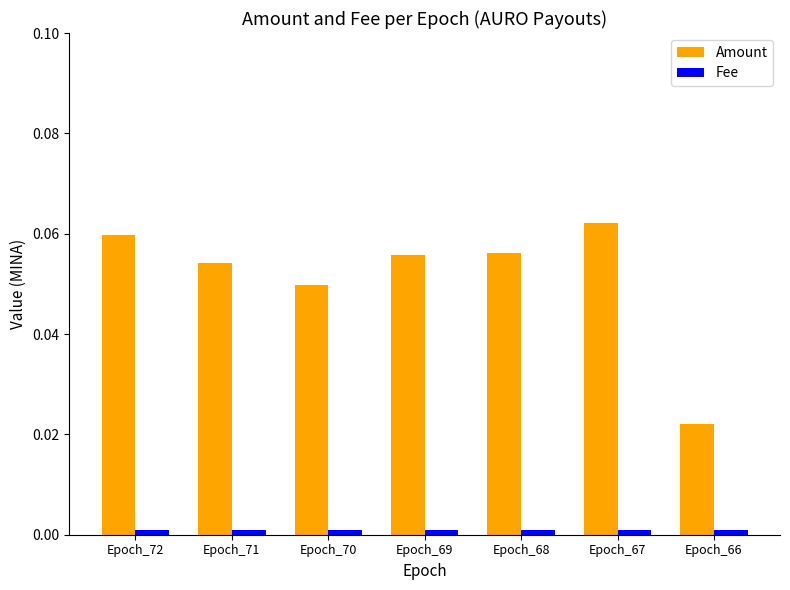

Between Epoch_67 and Epoch_66, which series saw the biggest shift?

Amount